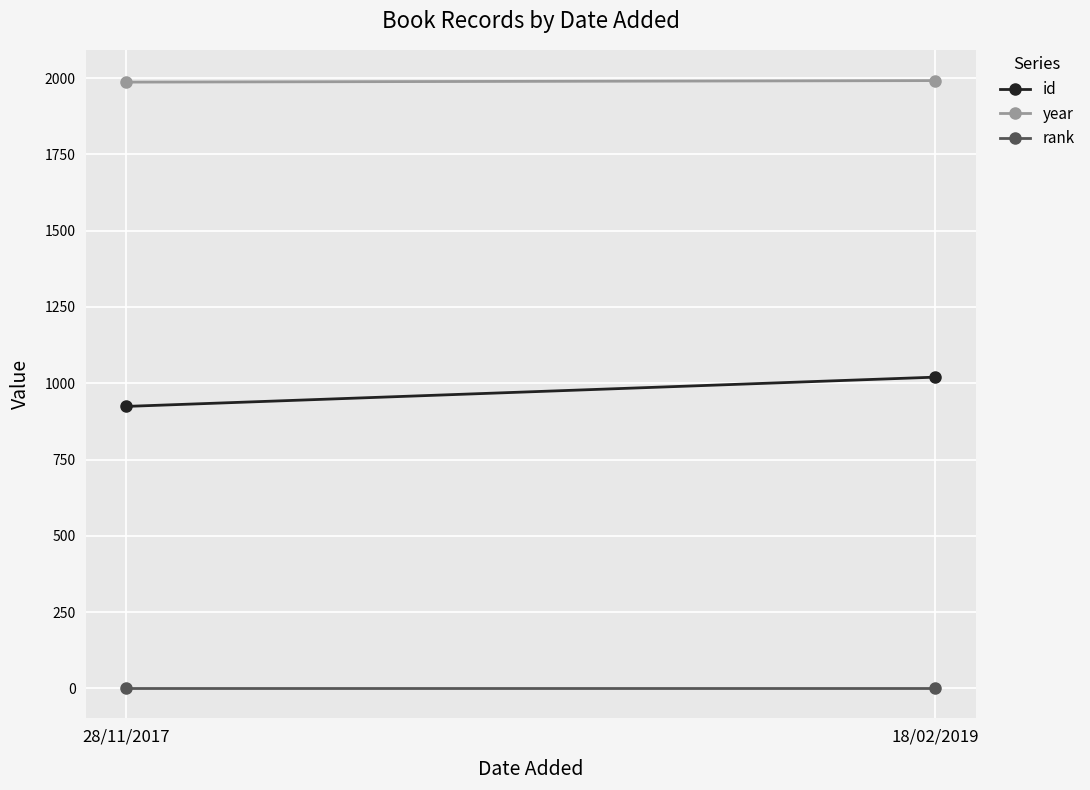

What is the value of the year point at the 2nd from the left?

1992